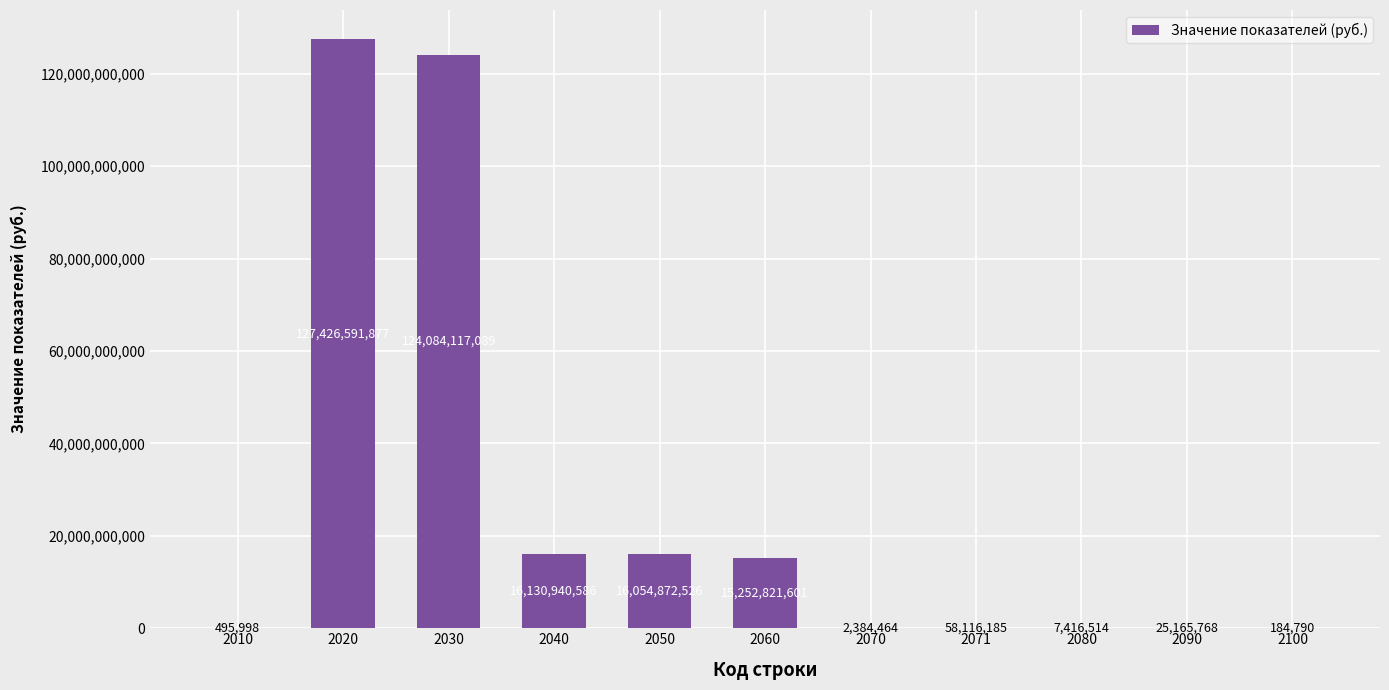

What is the maximum value shown in the chart?

127426591877